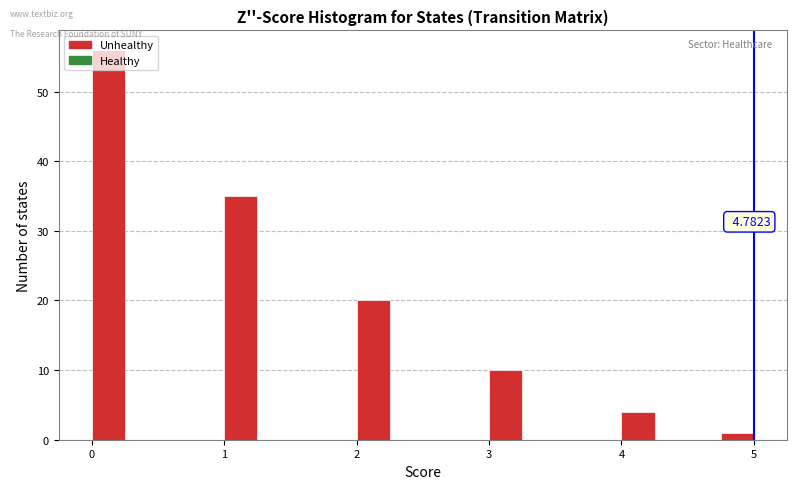

Read against the x-axis, roughly where is the centre of the tallest bar?

0.1